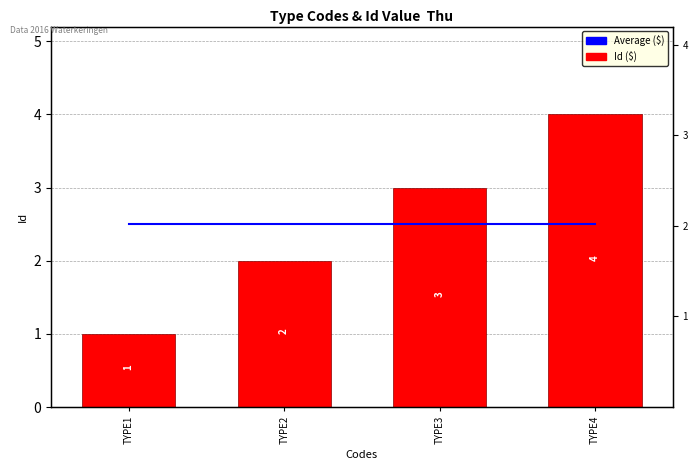

What is the average value of the Id series?

2.5